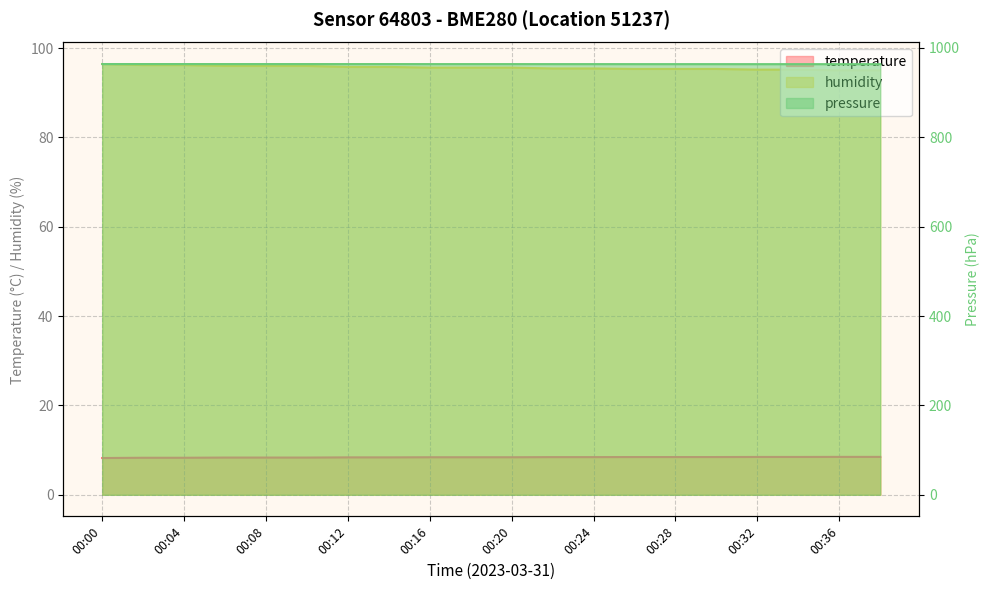

What is the difference between the humidity values at 00:14 and 00:24?

0.3